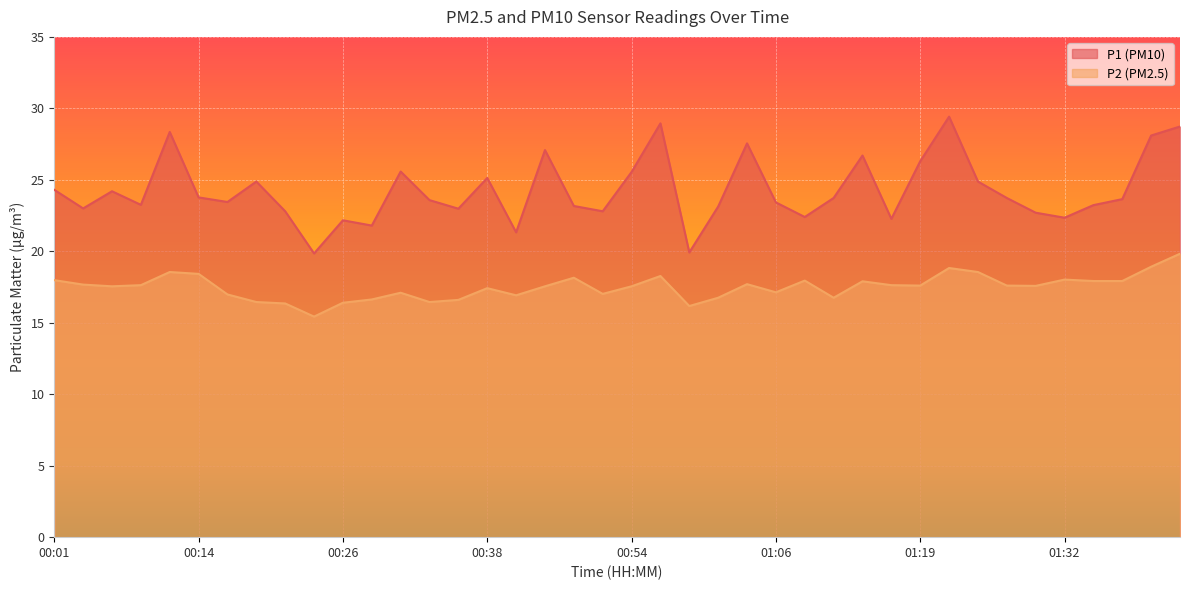

What is the smallest value displayed?

15.4